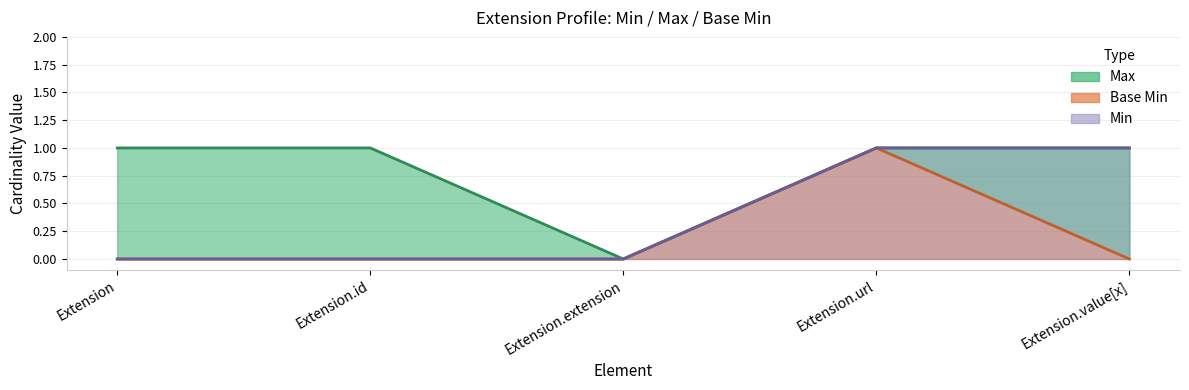

List the labels in order of Base Min value, largest first.

Extension.url, Extension, Extension.id, Extension.extension, Extension.value[x]